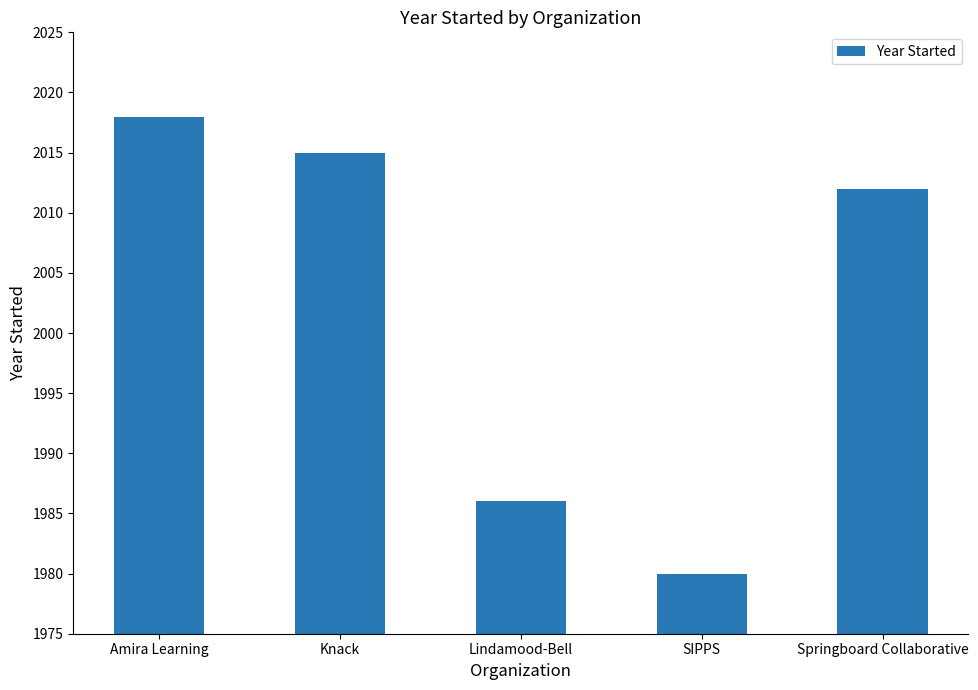

List the labels in order of value, largest first.

Amira Learning, Knack, Springboard Collaborative, Lindamood-Bell, SIPPS